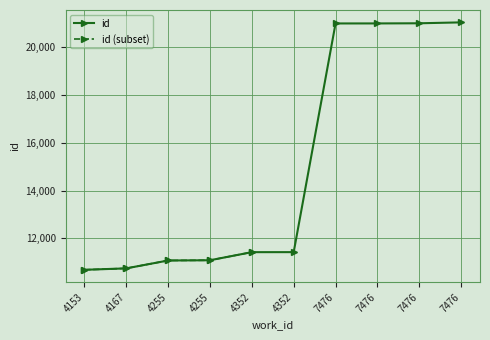

True or false: the data has more than 2 interior local peaks.

False